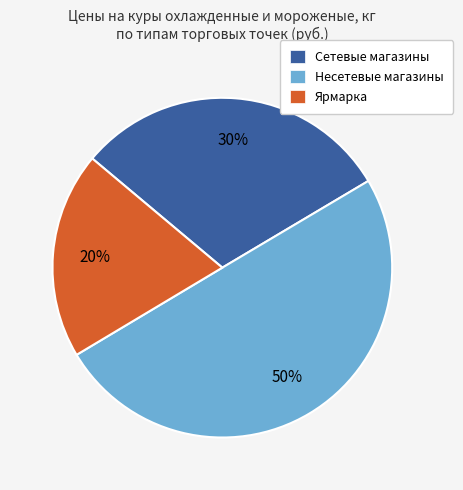

To the nearest percent, what portion does Сетевые магазины represent?

30%